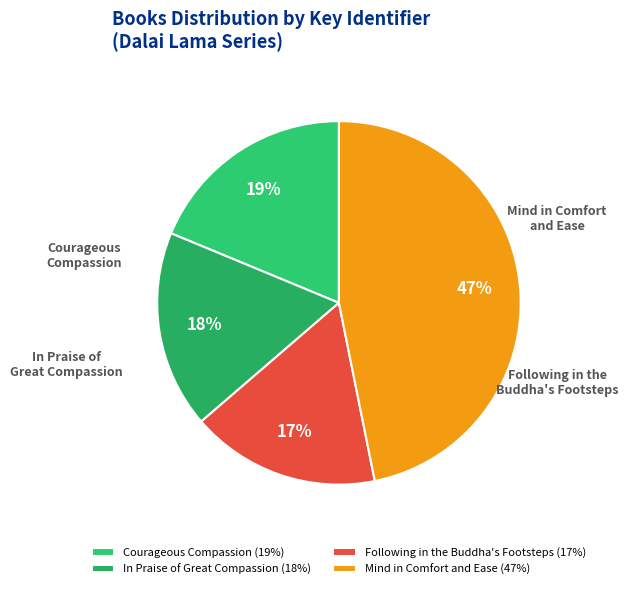

What portion of the pie excludes Following in the Buddha's Footsteps?

83.2%